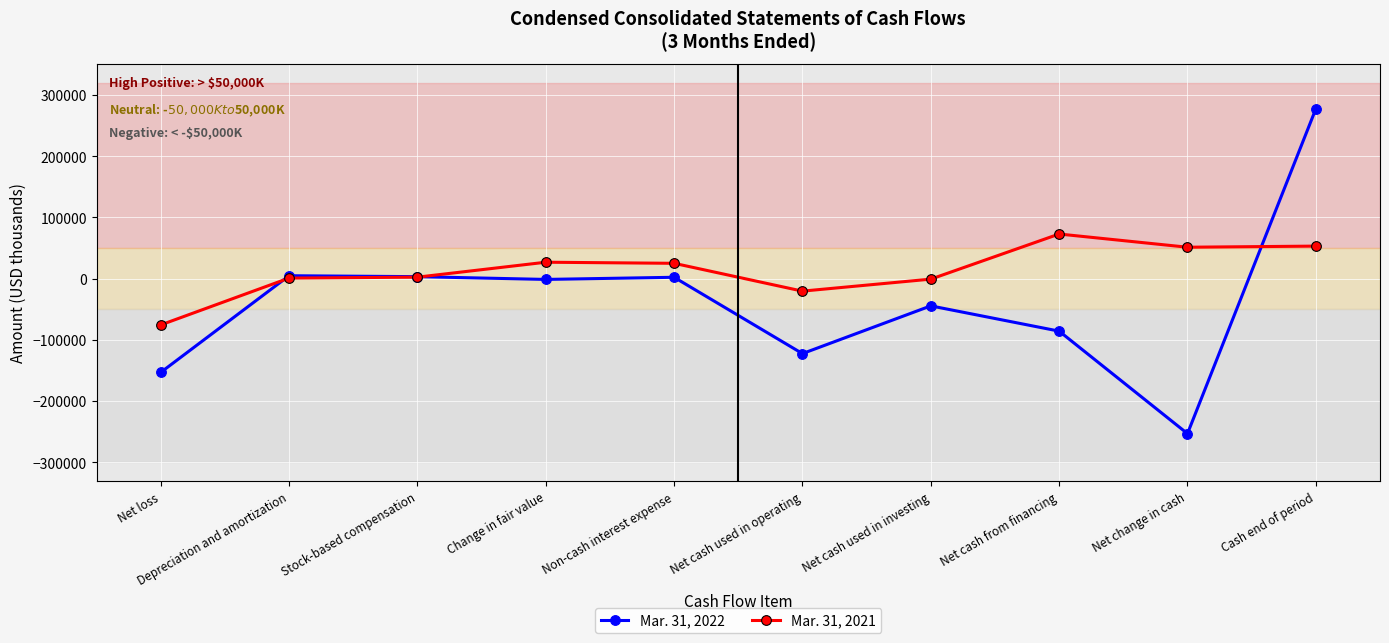

What is the label of the 7th point from the left?

Net cash used in investing